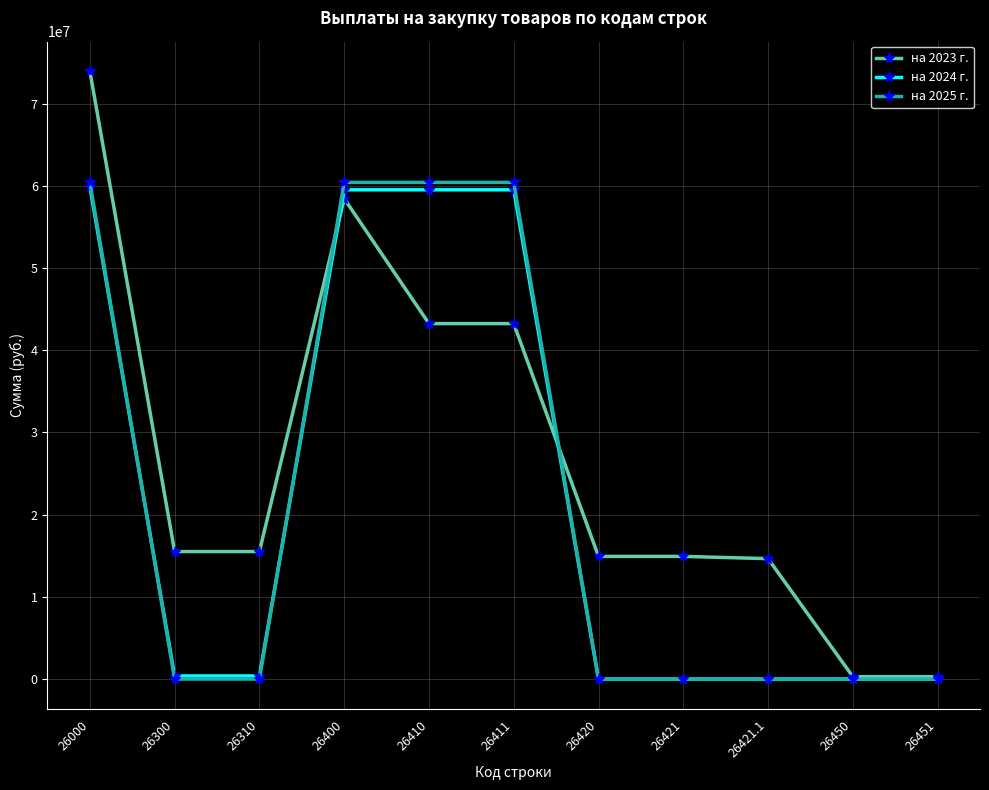

How many categories are shown in the chart?

11